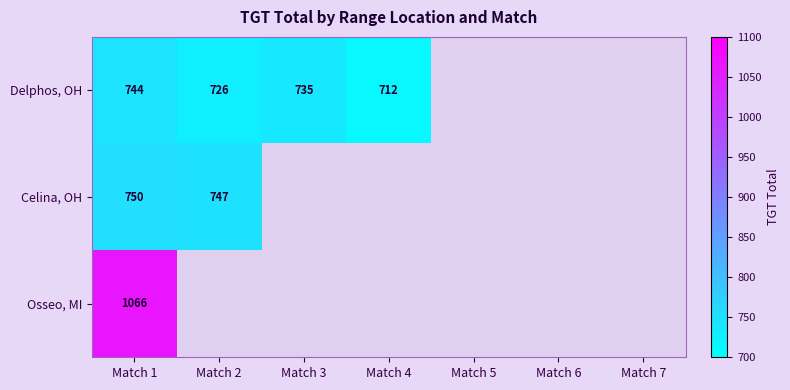

True or false: Delphos, OH has a value of 726 at Match 2.

True